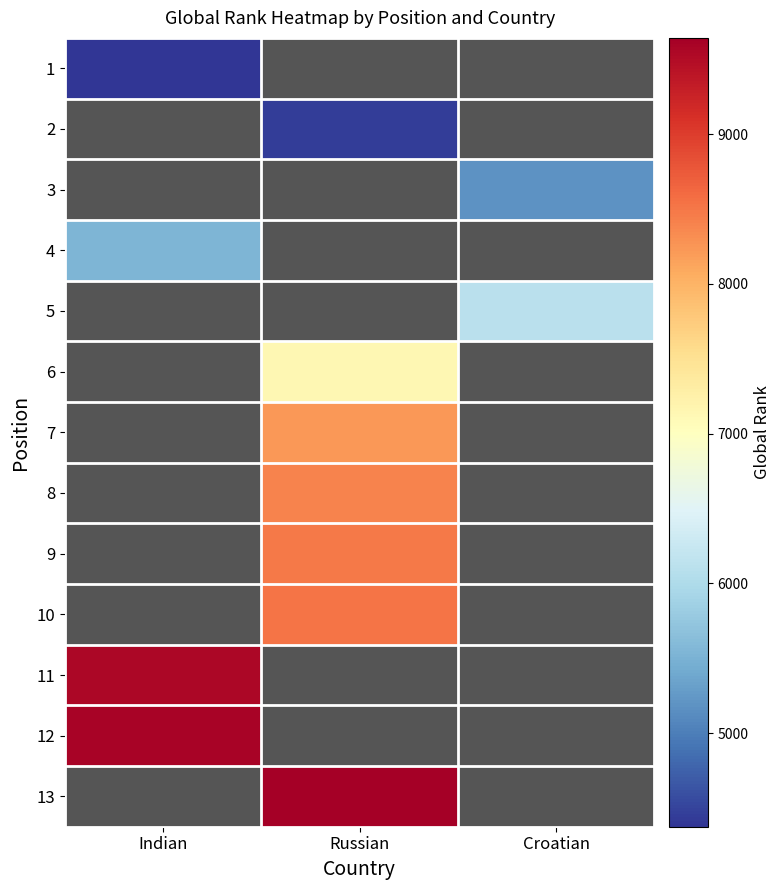

The value of 1 at Indian is 4376.0. True or false?

True